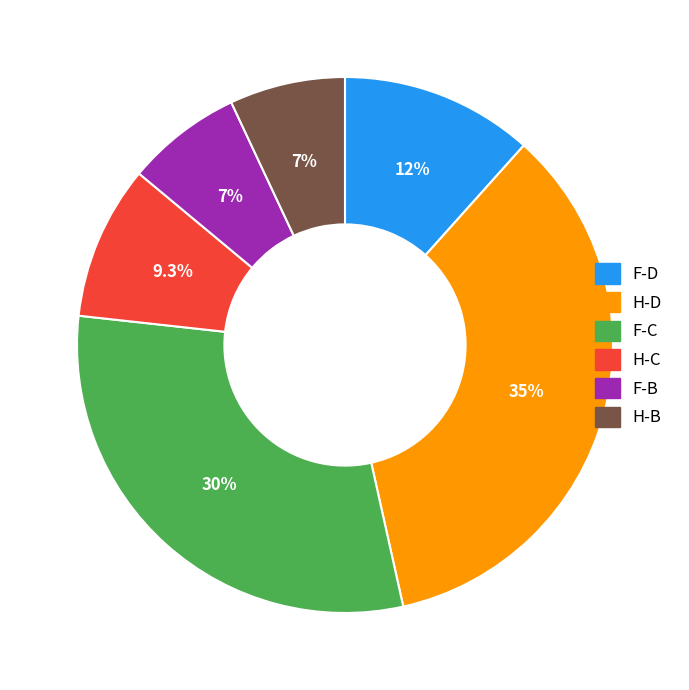

Is there any slice that represents more than half of the pie?

No